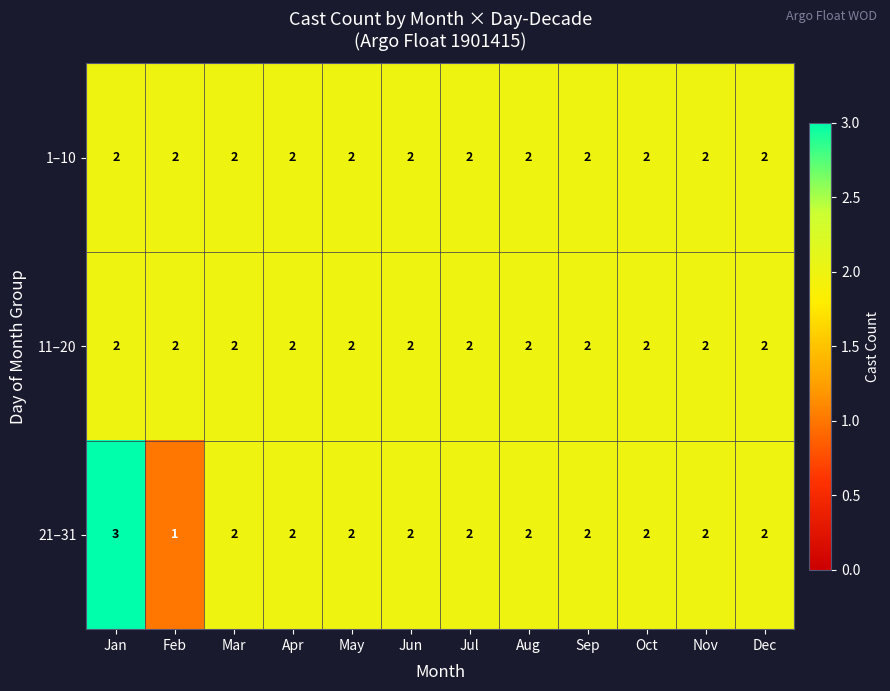

Which series has the widest spread of values?

21–31